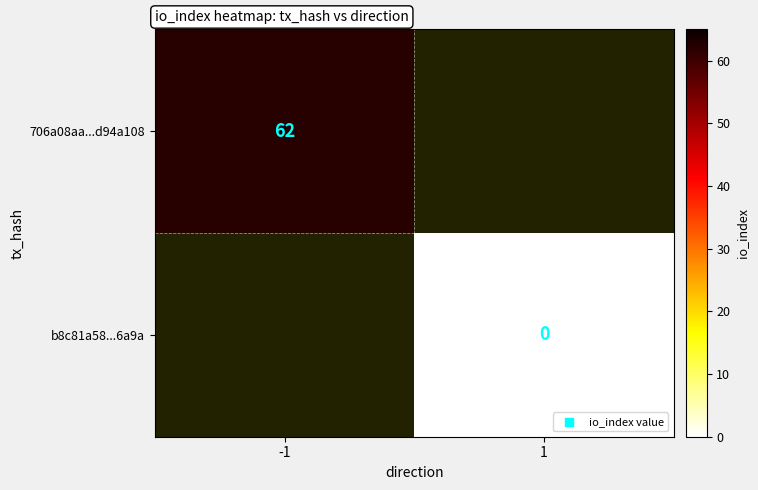

What is the maximum value shown in the chart?

62.0